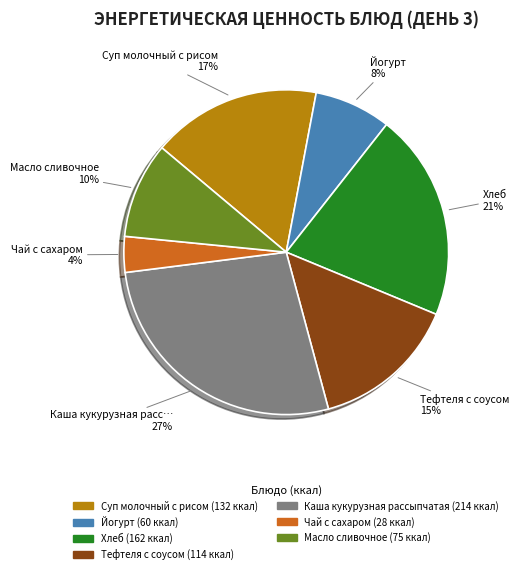

Combined, do Тефтеля с соусом and Хлеб account for over 50%?

No